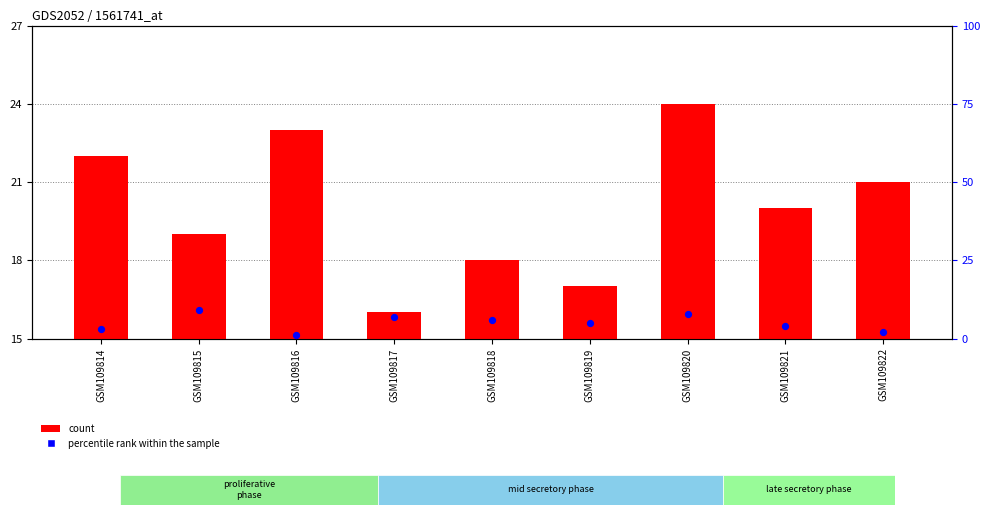

Which series has the largest total across all categories?

count